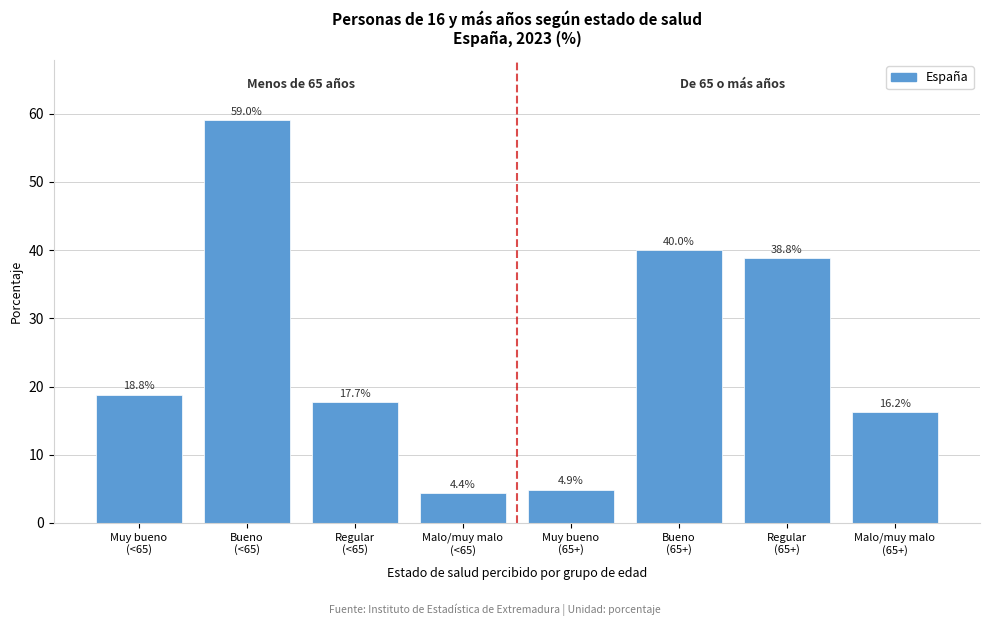

Reading left to right, what are all the values shown in this chart?

18.8	59.0	17.7	4.4	4.9	40.0	38.8	16.2